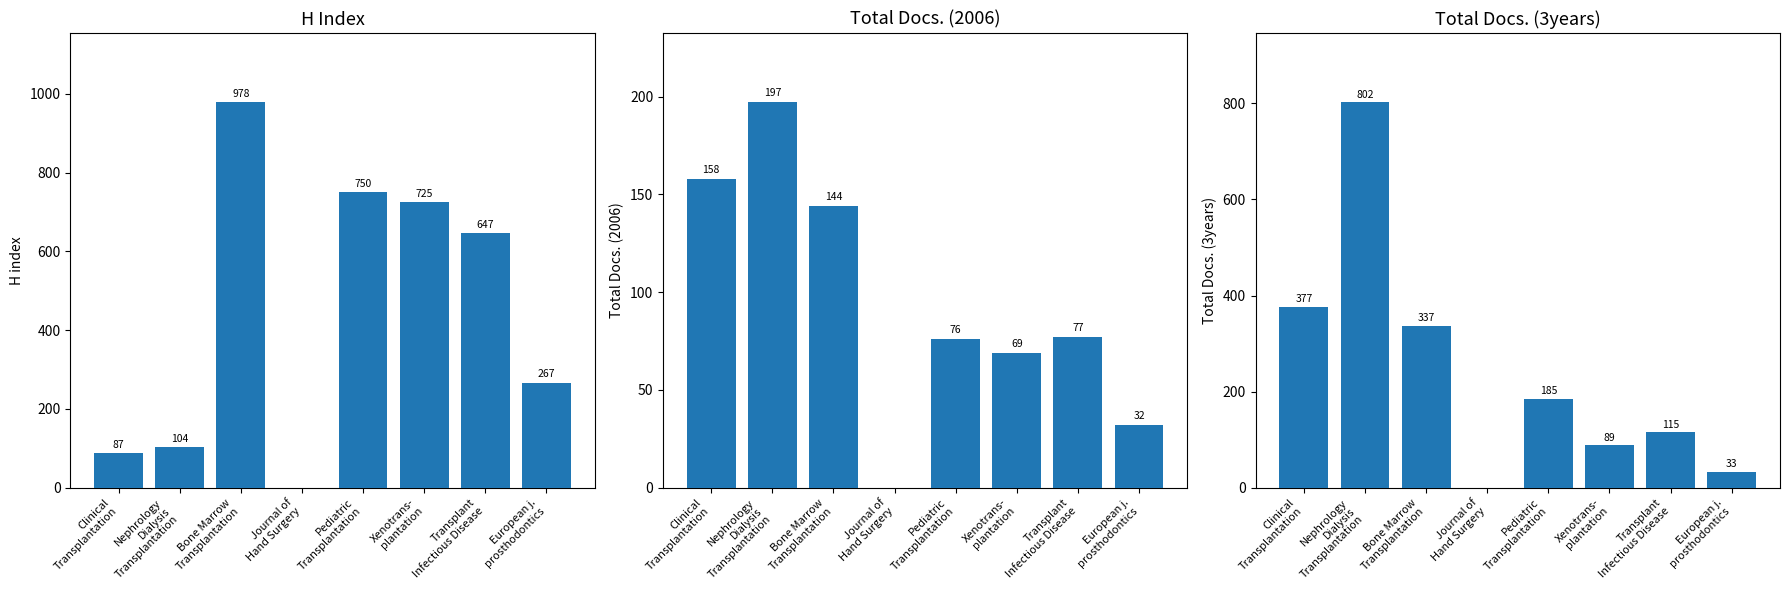

Reading left to right, extract all data points from this chart.

H index: 87	104	978	0	750	725	647	267
Total Docs. (2006): 158	197	144	0	76	69	77	32
Total Docs. (3years): 377	802	337	0	185	89	115	33